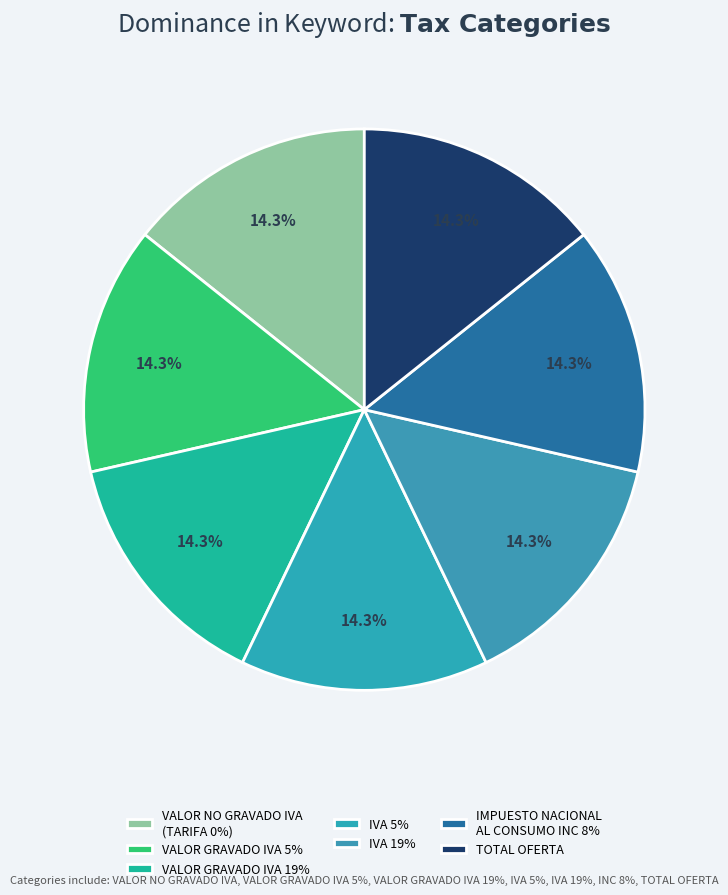

True or false: VALOR NO GRAVADO IVA (TARIFA 0%) accounts for 1% of the total.

False